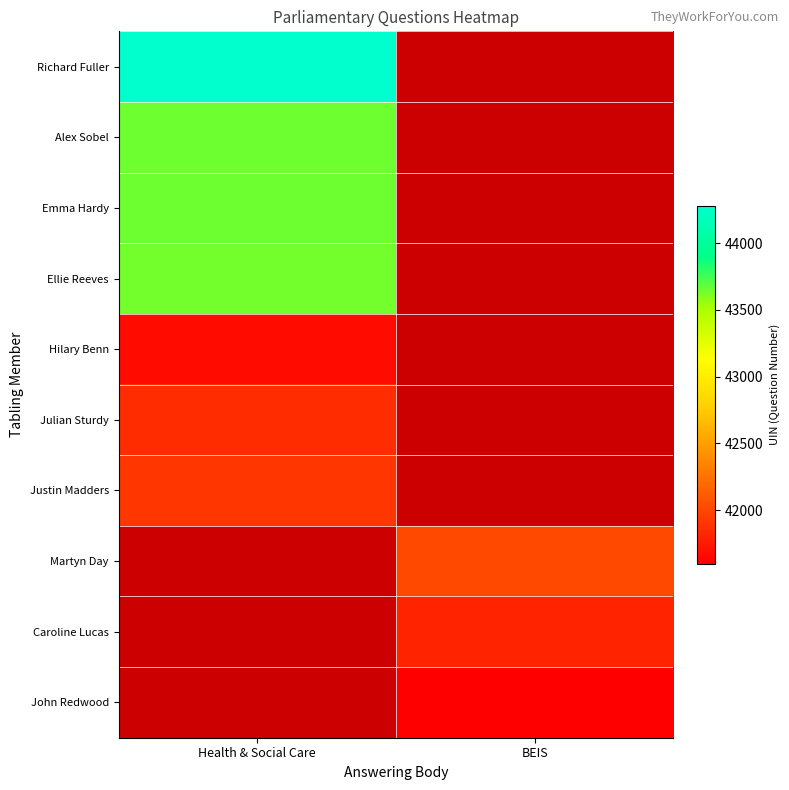

Rank the series by their average value, from highest to lowest.

Richard Fuller, Alex Sobel, Emma Hardy, Ellie Reeves, Hilary Benn, Julian Sturdy, Justin Madders, Martyn Day, Caroline Lucas, John Redwood